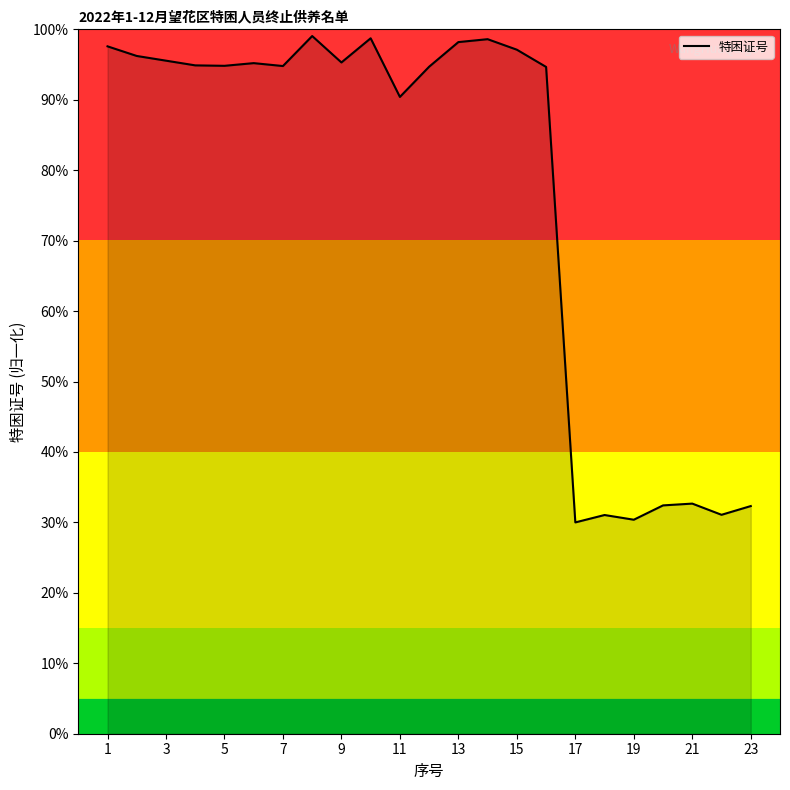

What is the difference between the maximum and minimum values?

69.0